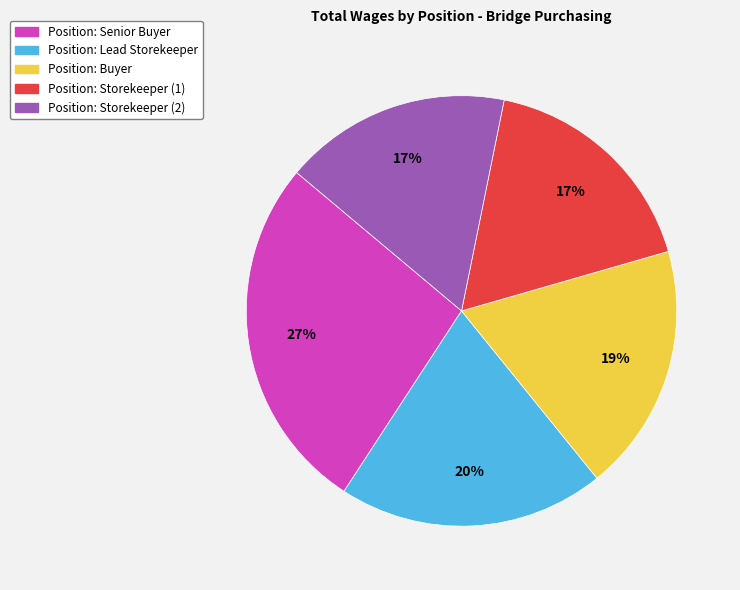

How many slices are in this pie chart?

5